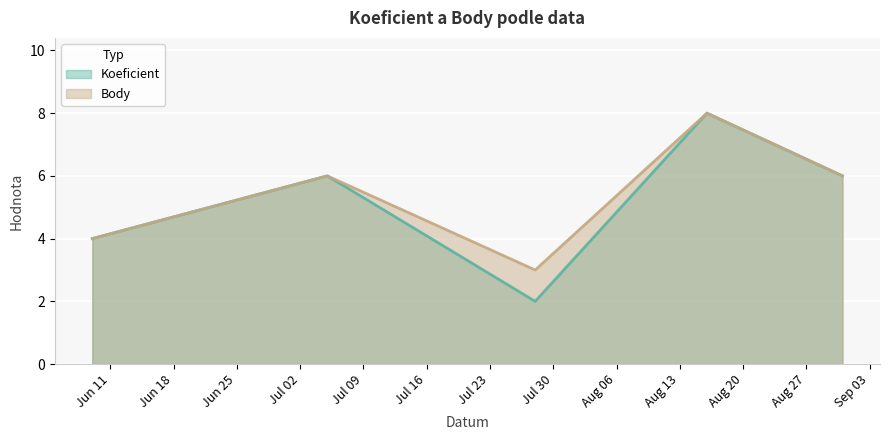

True or false: Koeficient and Body intersect in this chart.

False